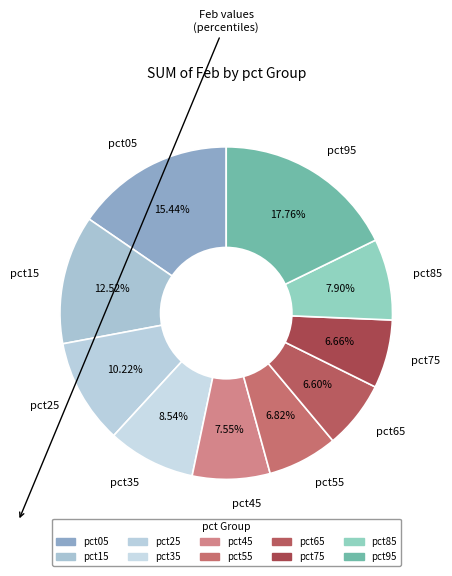

To the nearest percent, what portion does pct55 represent?

7%